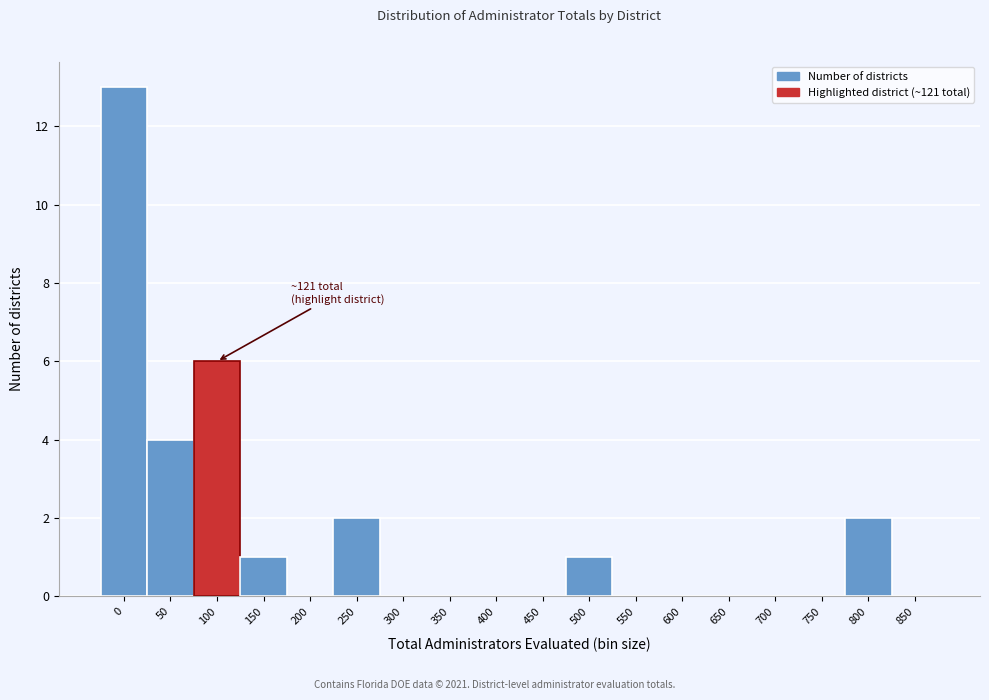

Reading left to right, list all the values displayed in this chart.

0=13	50=4	100=6	150=1	200=0	250=2	300=0	350=0	400=0	450=0	500=1	550=0	600=0	650=0	700=0	750=0	800=2	850=0